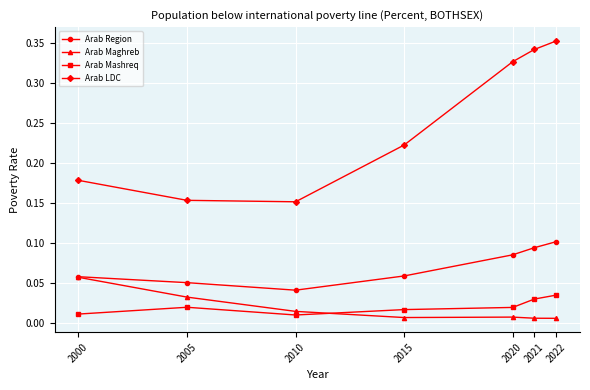

True or false: Arab LDC and Arab Maghreb cross at least once.

False